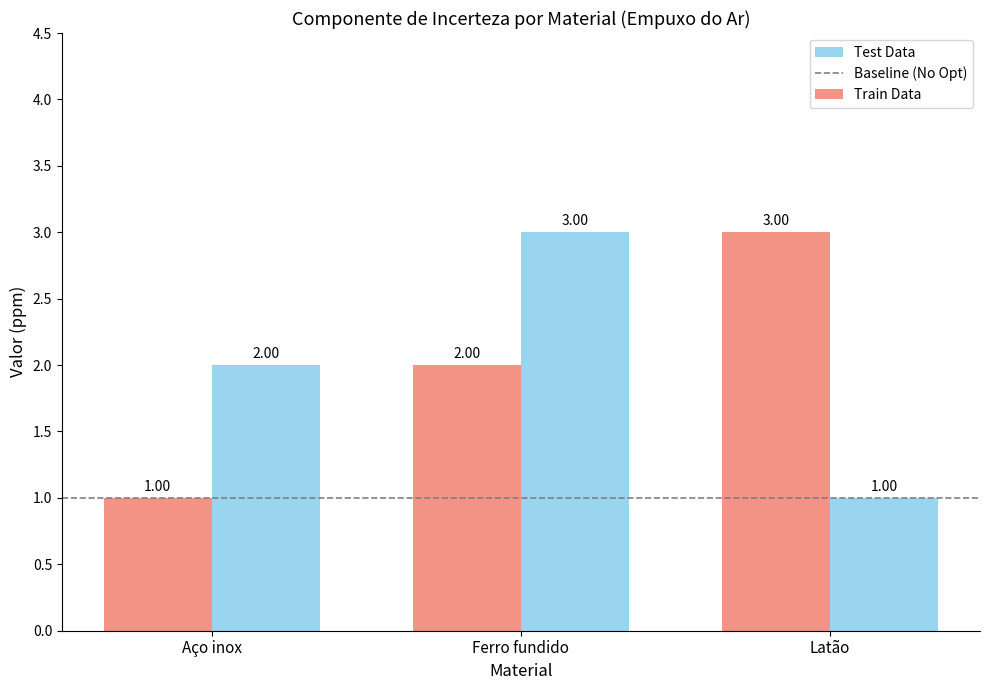

At how many categories does at least one series exceed 1?

3